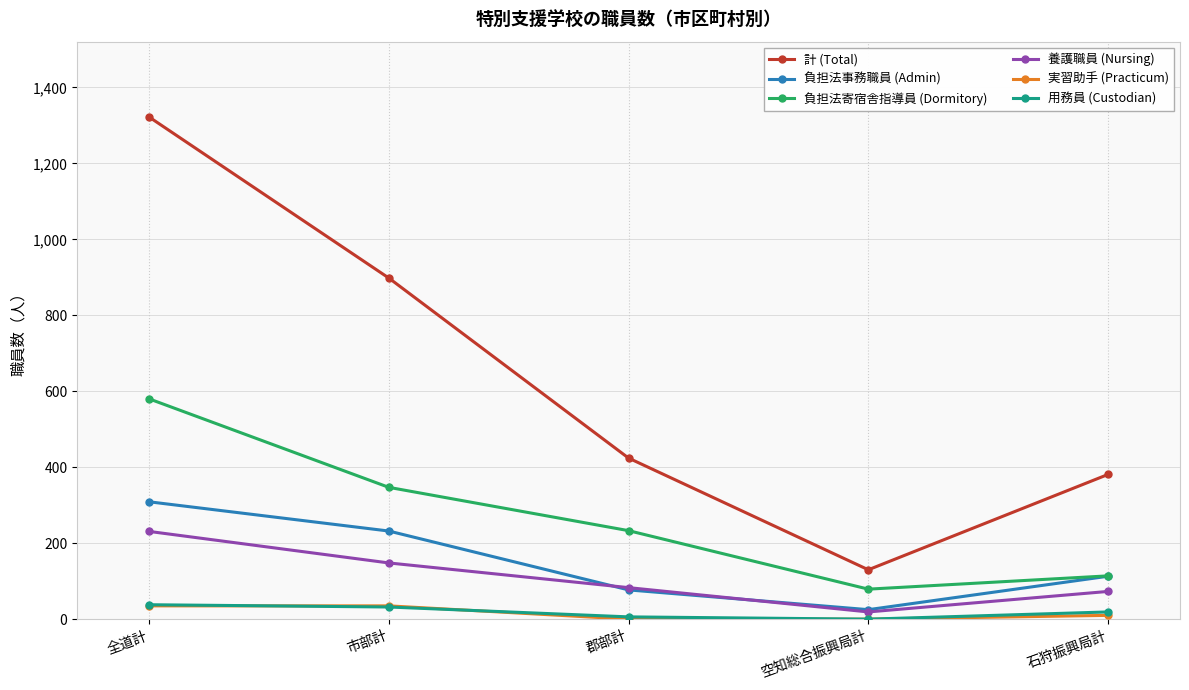

True or false: 養護職員 (Nursing) has a value of 19 at 郡部計.

False